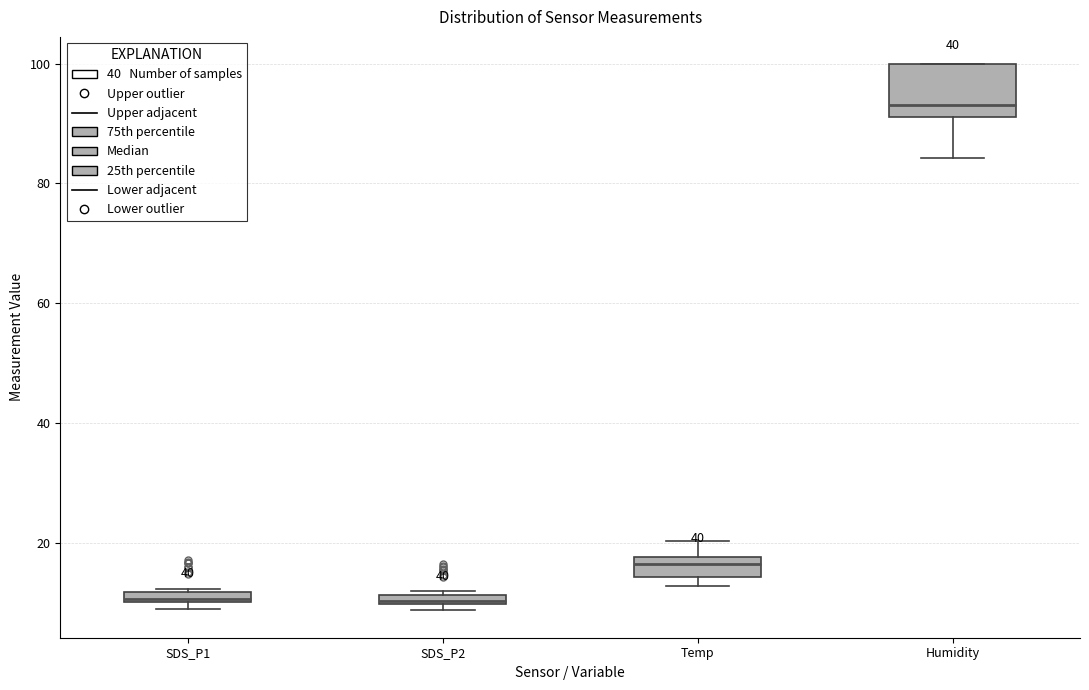

Where is the lower edge of the box for Temp on the y-axis? The values are not printed on the chart, so give them approximately, as read against the axis.

14